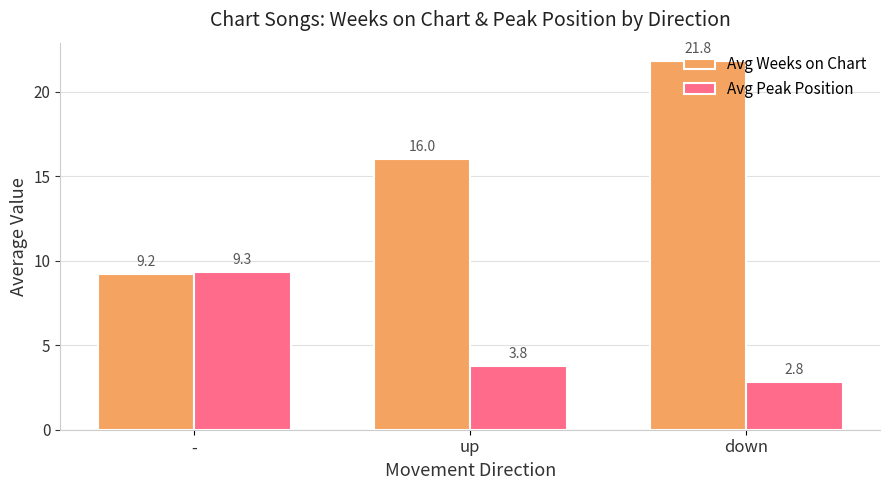

List the series in order of their overall mean, highest first.

Avg Weeks on Chart, Avg Peak Position